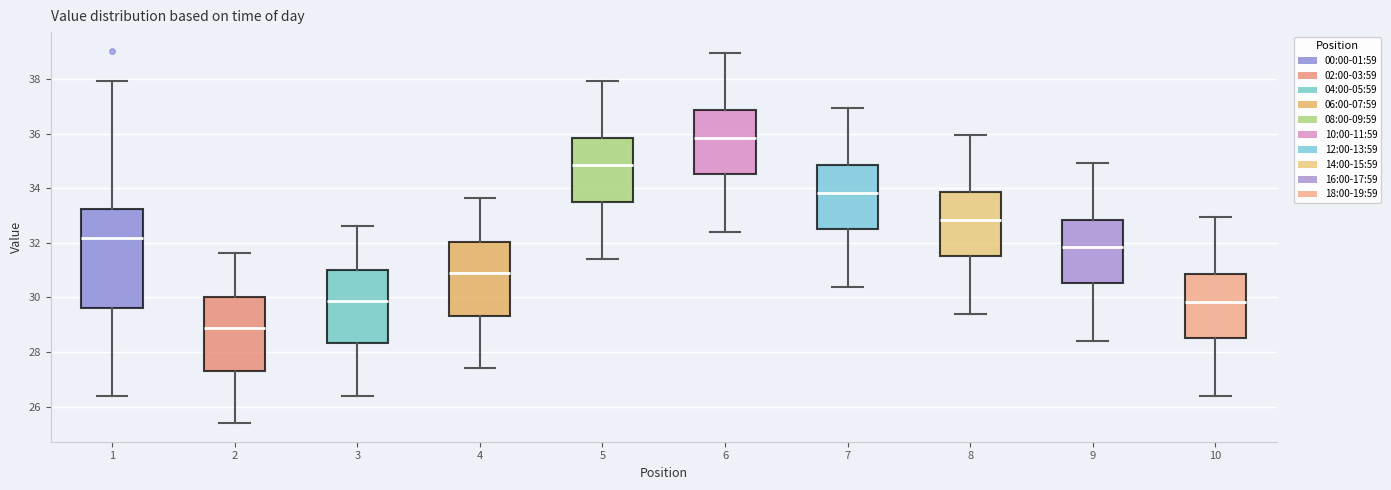

Comparing the boxes themselves (not the whiskers), which one is the tallest?

1